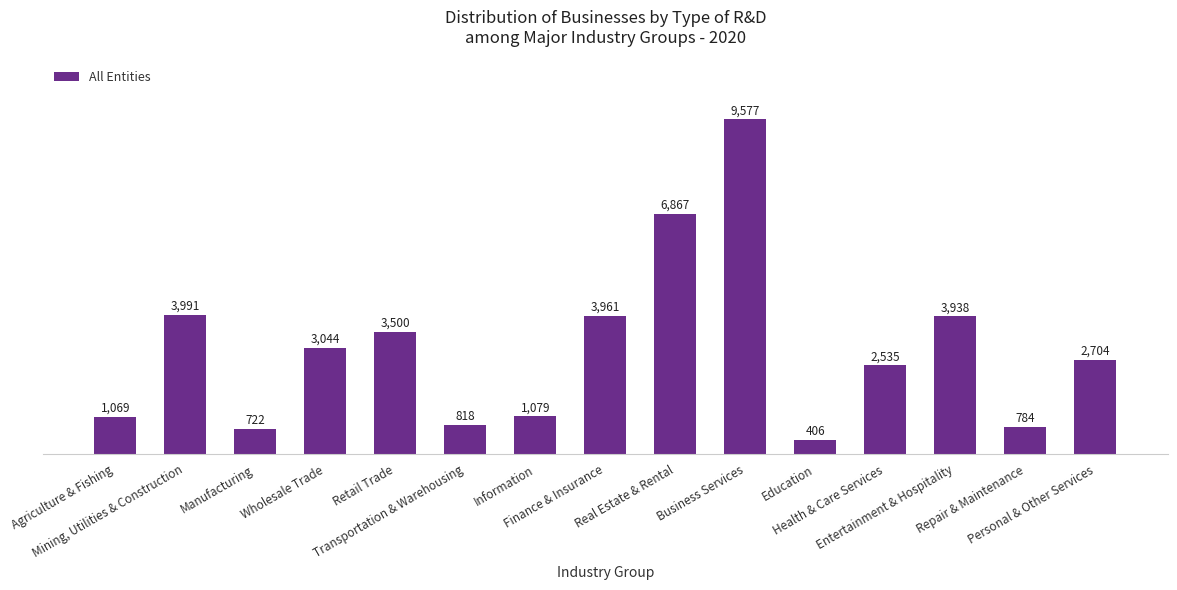

Where is the data nearest to the value 4991?

Mining, Utilities & Construction